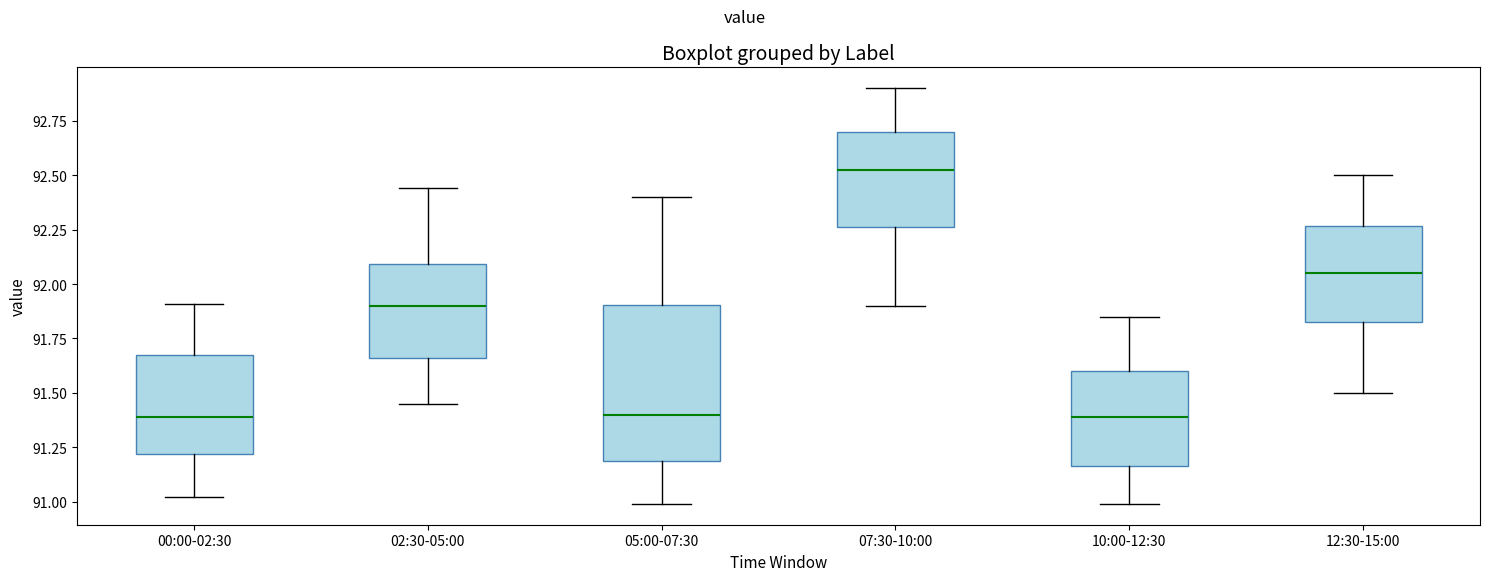

Where is the lower edge of the box for 00:00-02:30 on the y-axis? The values are not printed on the chart, so give them approximately, as read against the axis.

91.20